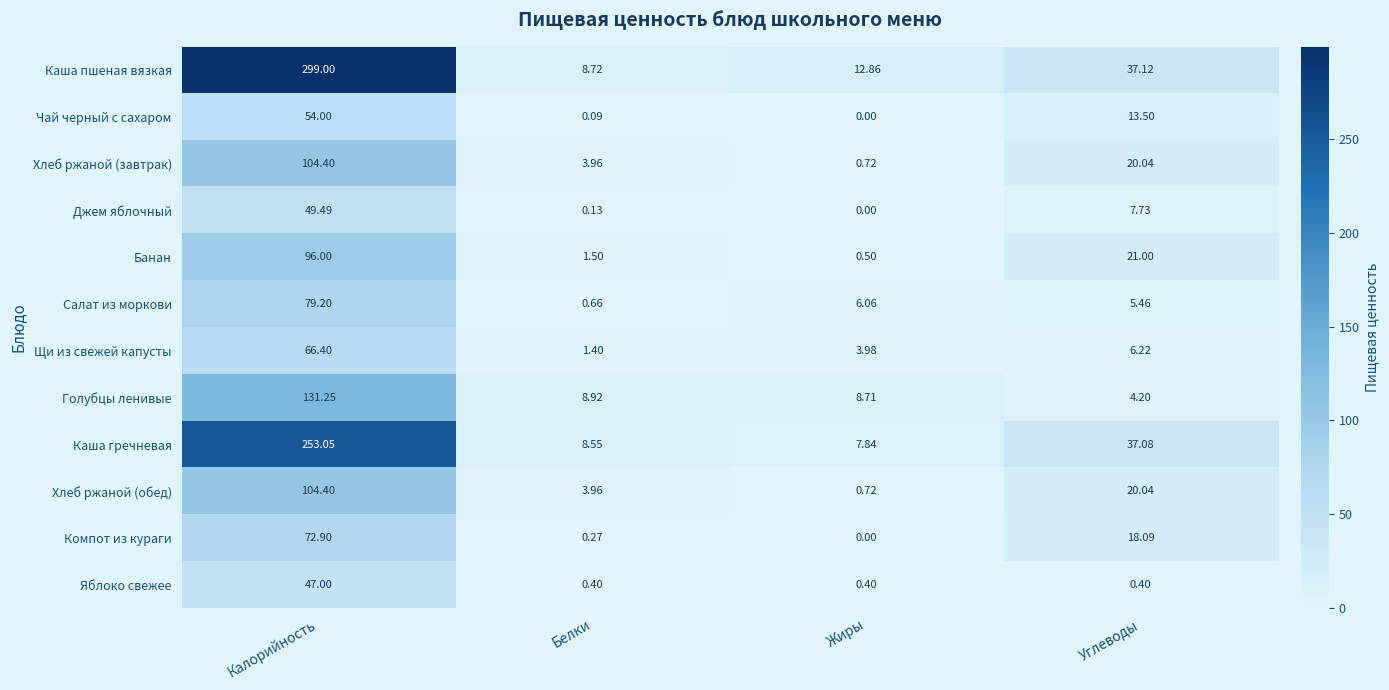

Between Калорийность and Жиры, which series saw the biggest shift?

Каша пшеная вязкая